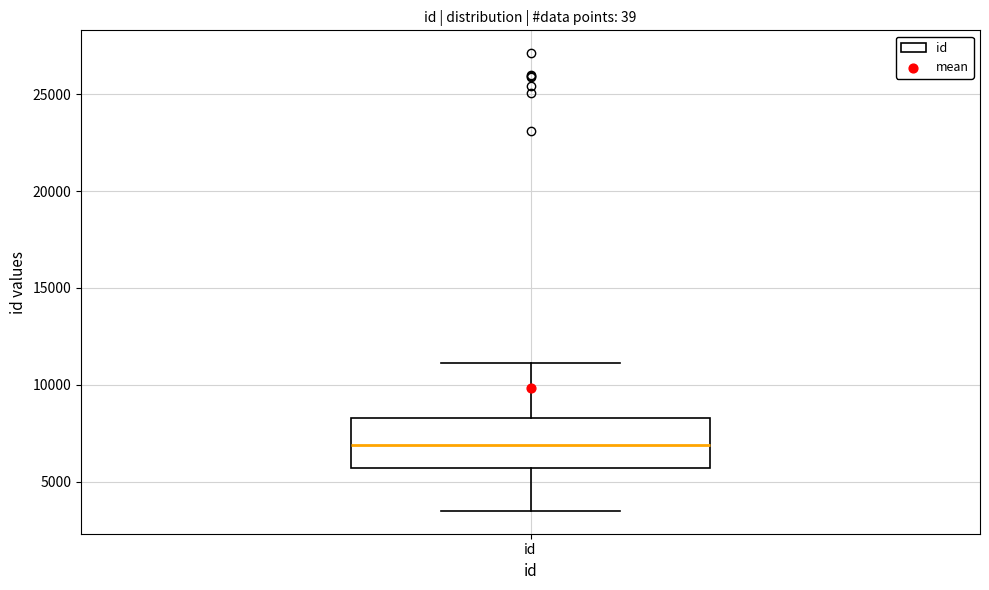

Where does the upper whisker of the box for id end on the y-axis? The values are not printed on the chart, so give them approximately, as read against the axis.

11000